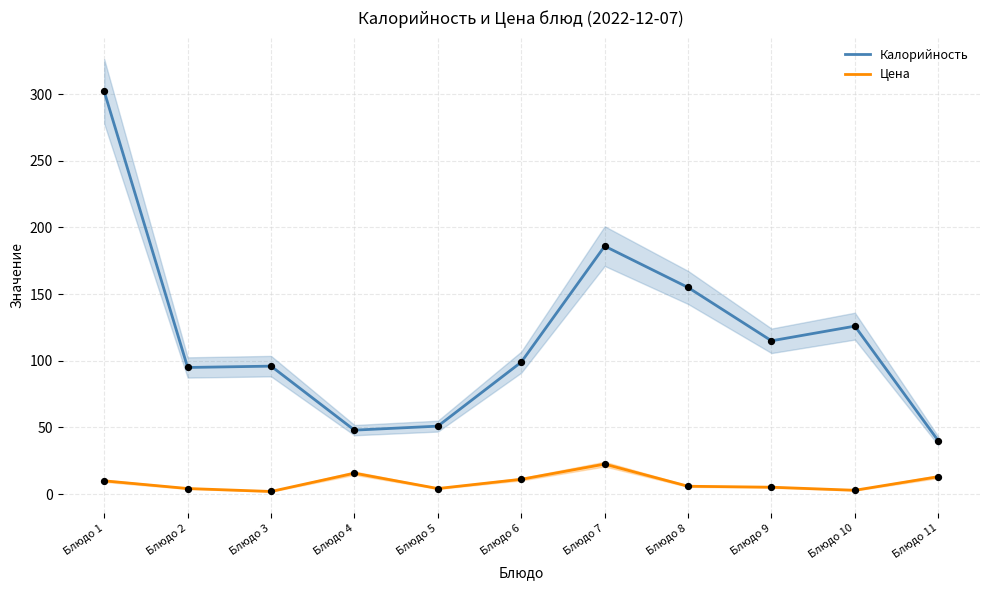

At how many categories does at least one series exceed 62?

8